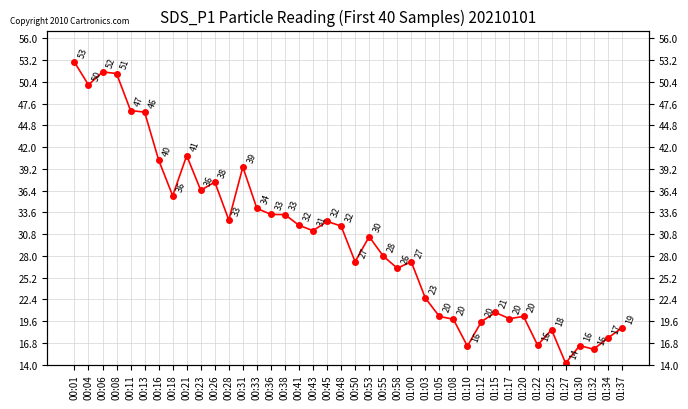

How many points are lower than both their immediate neighbors (excluding endpoints)?

12